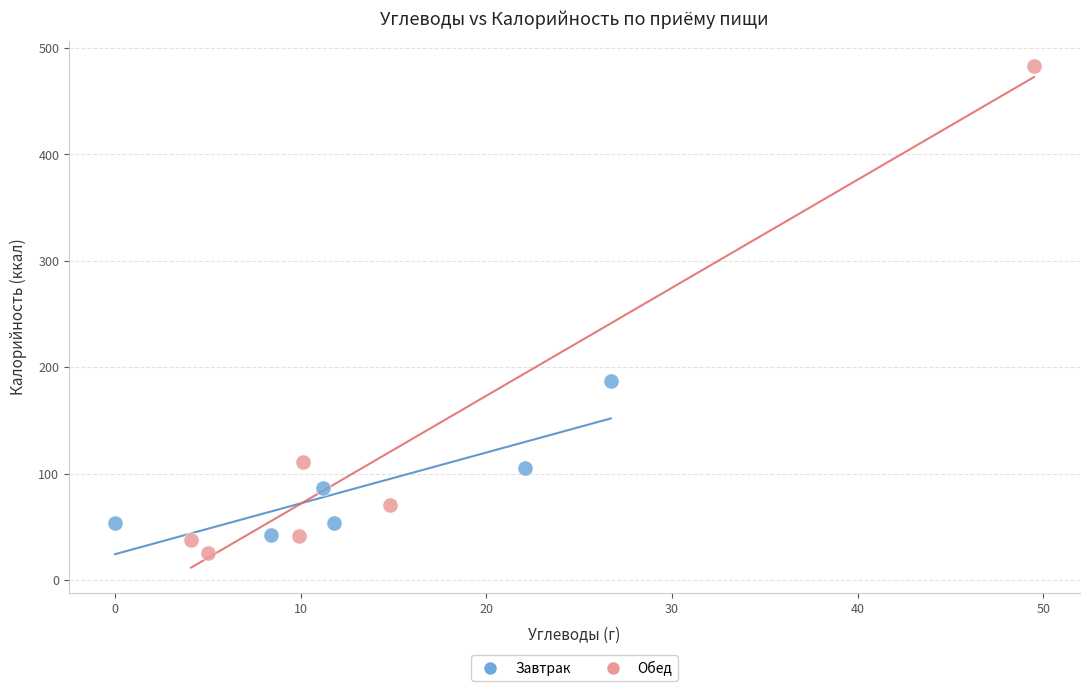

Which series contains the highest Y value?

Обед